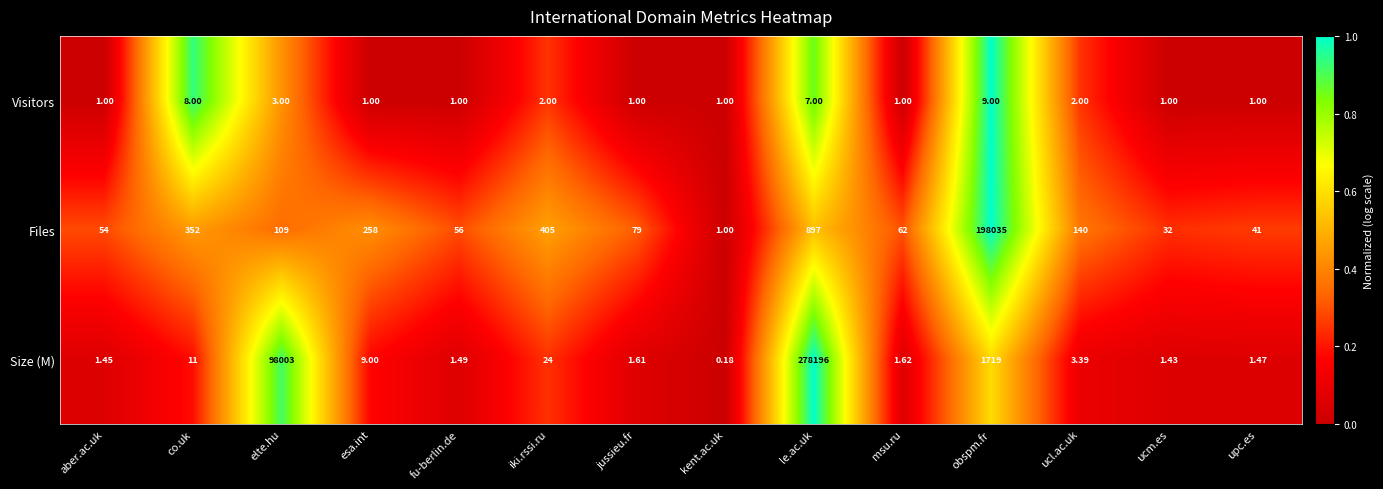

Between jussieu.fr and ucl.ac.uk, which series saw the biggest shift?

Files